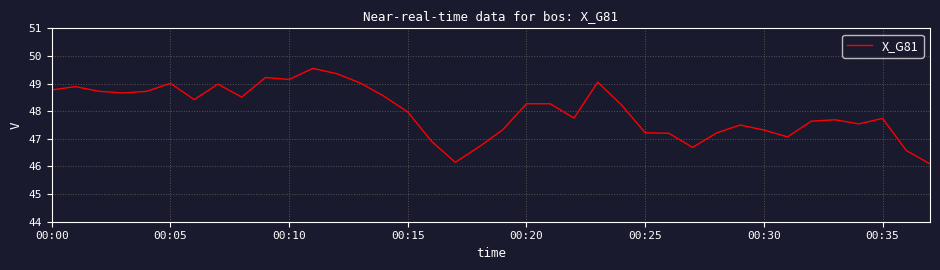

How many lines are shown in the chart?

1